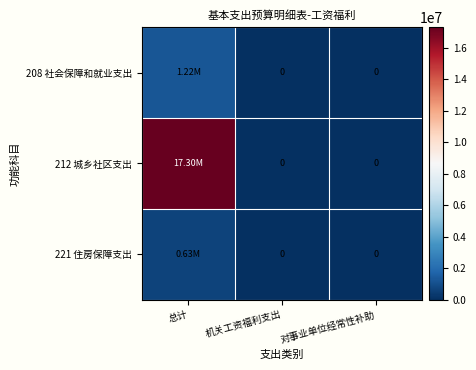

What is the difference between the maximum and second lowest values in the 212 城乡社区支出 series?

17299235.6